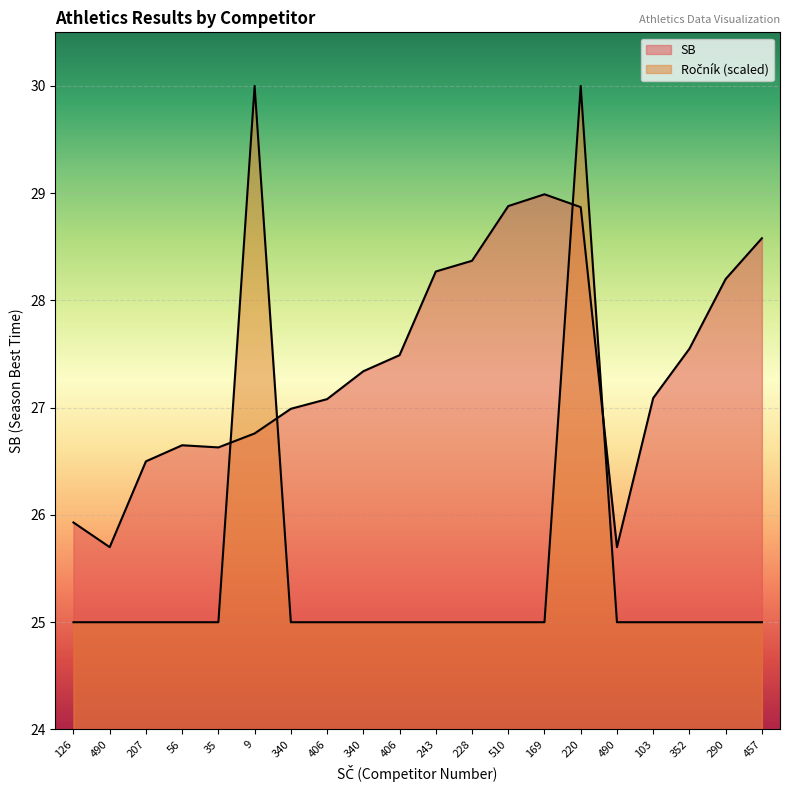

Which series has the largest total across all categories?

SB